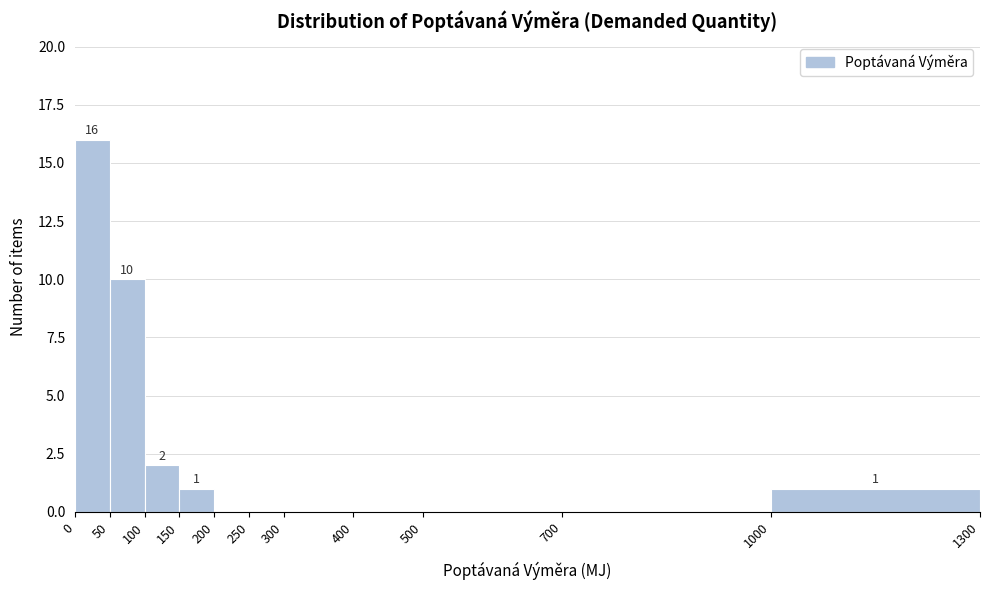

Which range on the x-axis has the tallest bar?

0 to 50